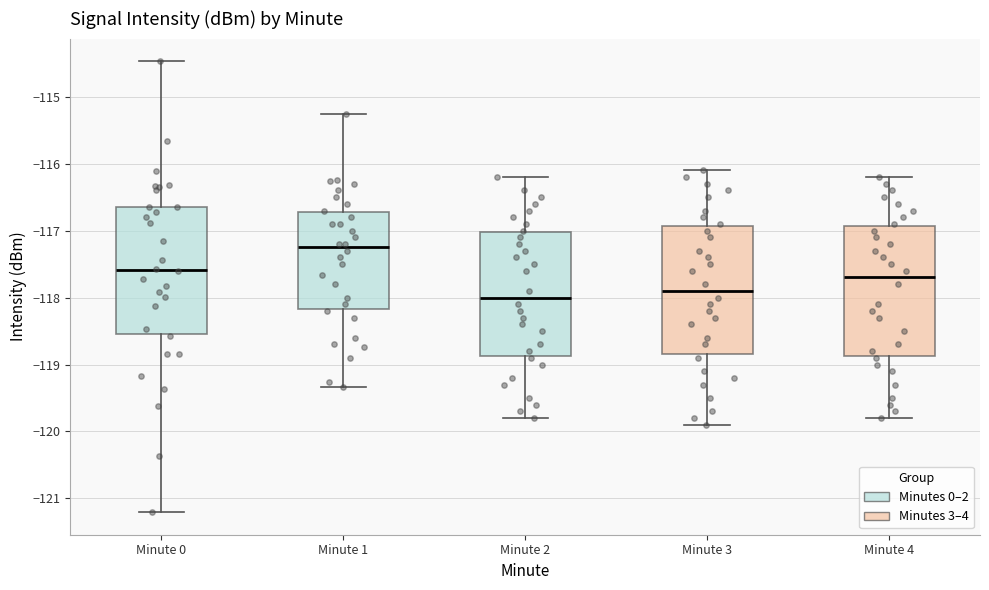

Where is the lower edge of the box for Minute 2 on the y-axis? The values are not printed on the chart, so give them approximately, as read against the axis.

-118.9